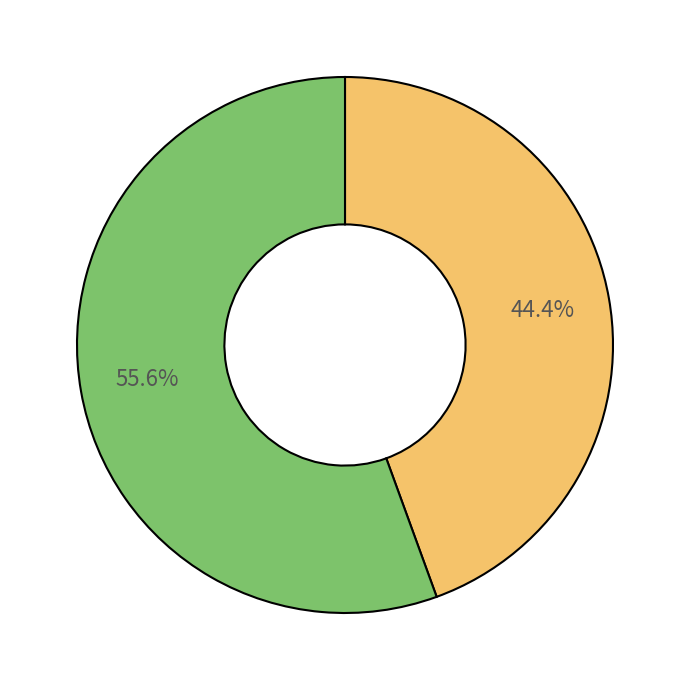

Does any single category account for the majority?

Yes